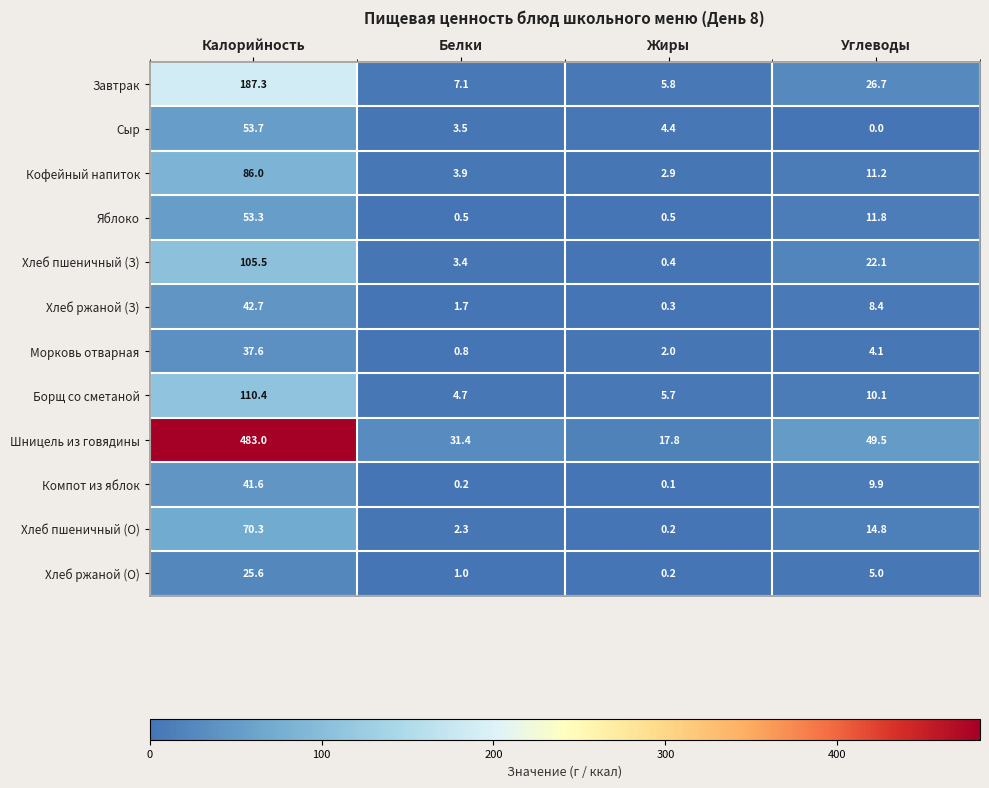

The value of Борщ со сметаной at Жиры is 5.7. True or false?

True